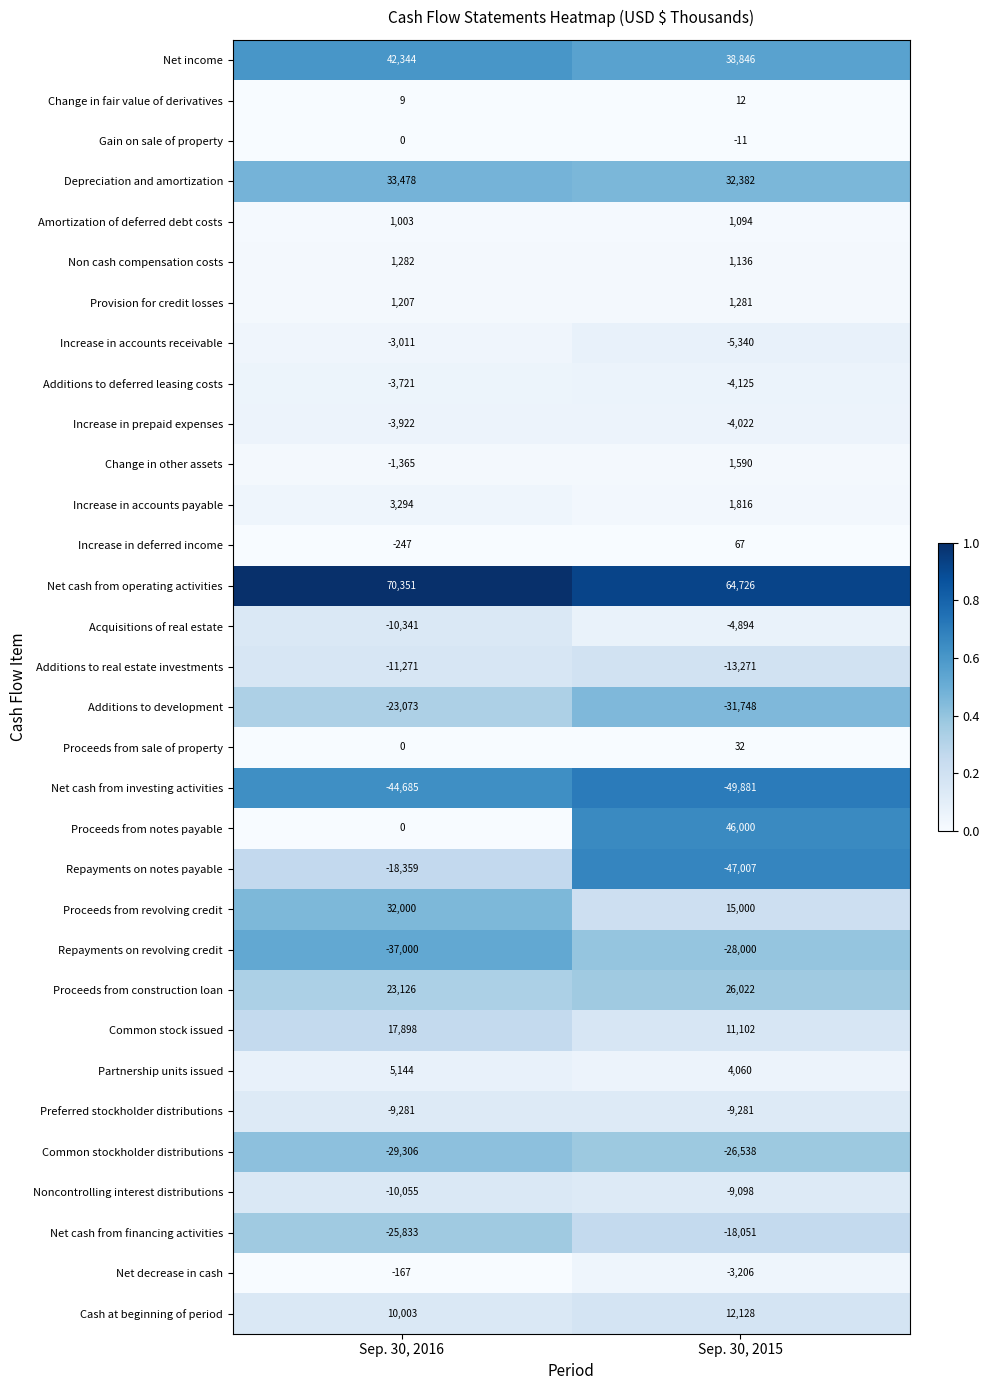

Which series has the largest range (max minus min)?

Proceeds from notes payable